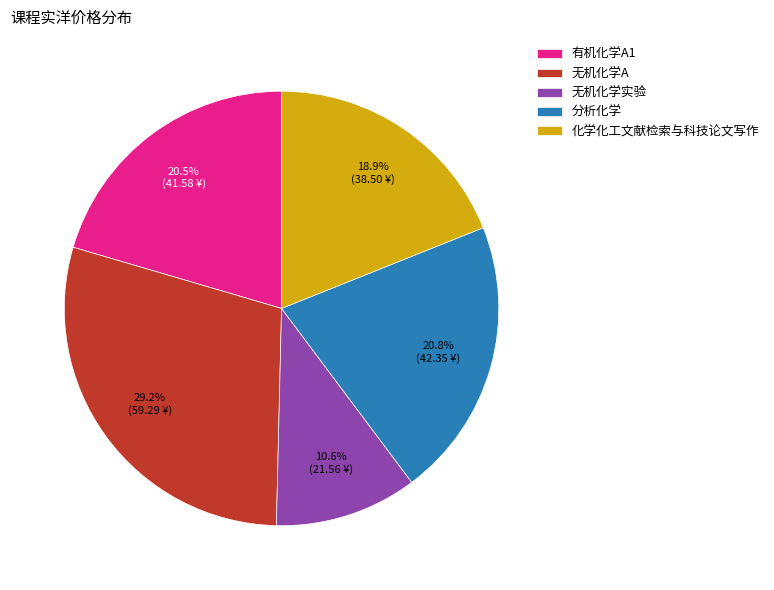

How many slices are in this pie chart?

5